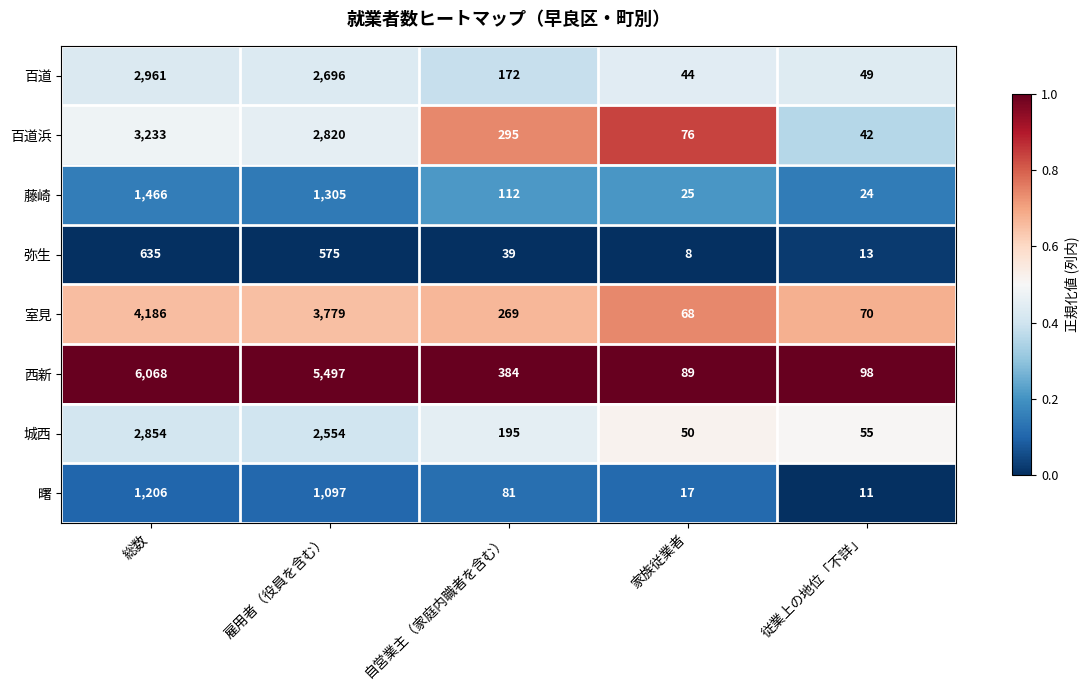

What is the difference between the highest and lowest values at 家族従業者?

81